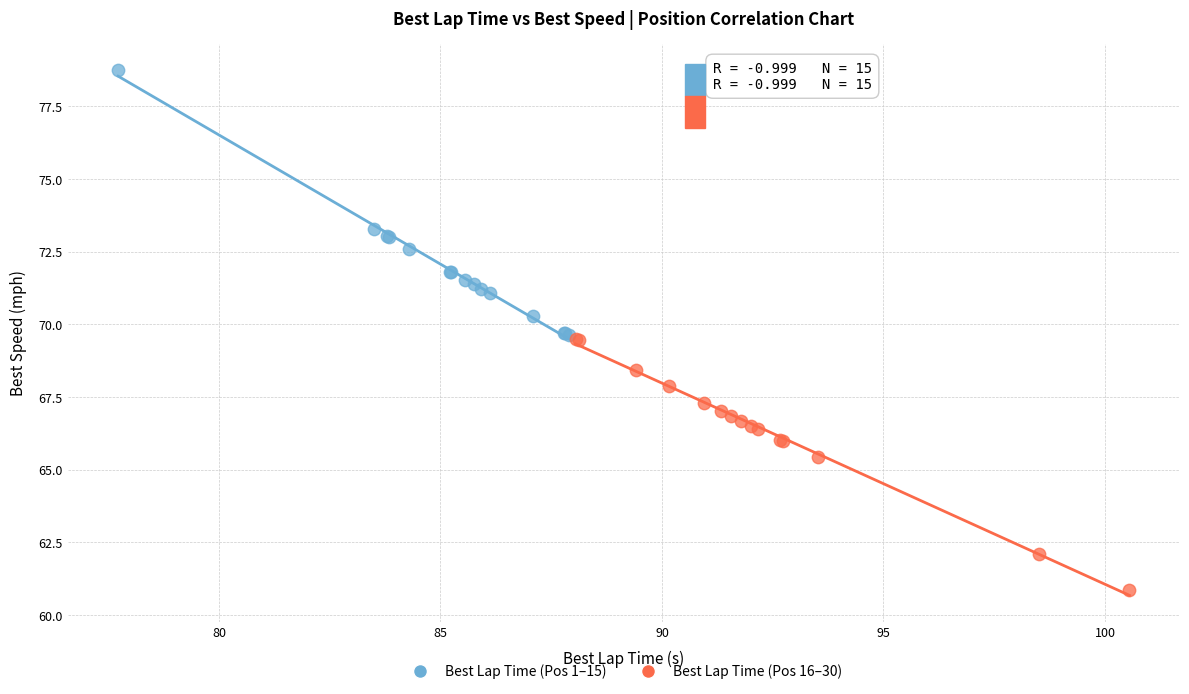

What are all the series names shown in the legend?

Best Lap Time (Pos 1–15), Best Lap Time (Pos 16–30)